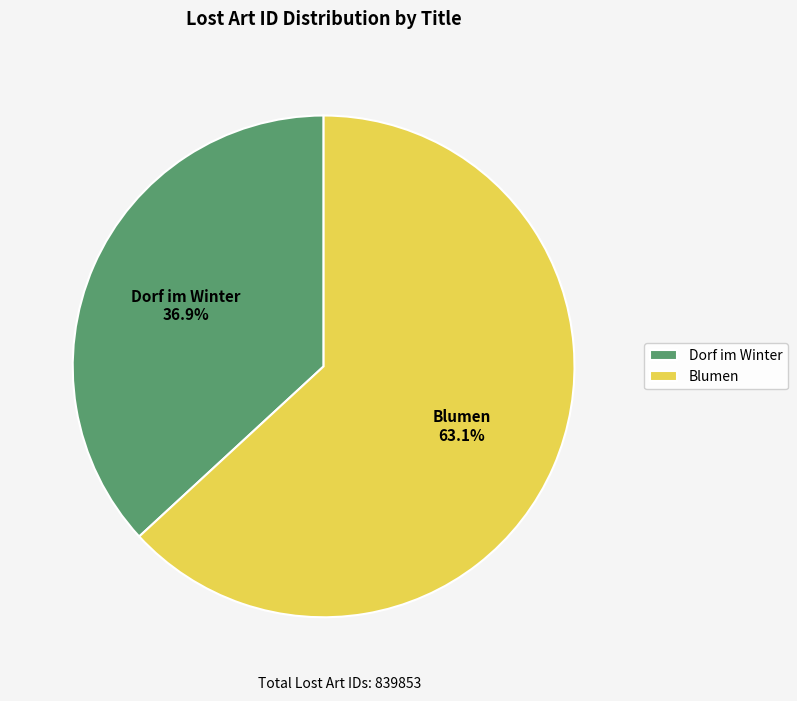

To the nearest percent, what is the average slice percentage?

50%